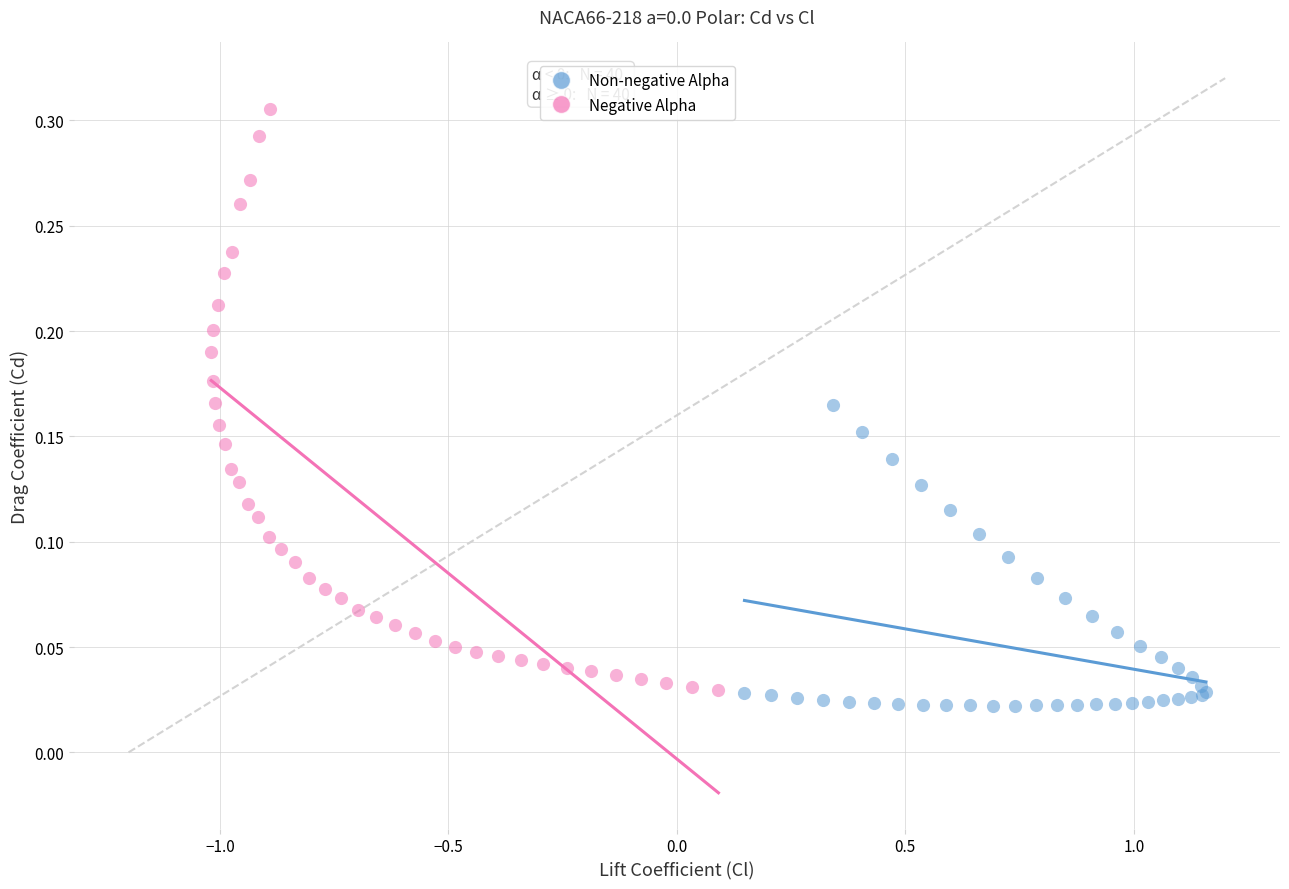

Which series reaches the maximum Y coordinate?

Negative Alpha